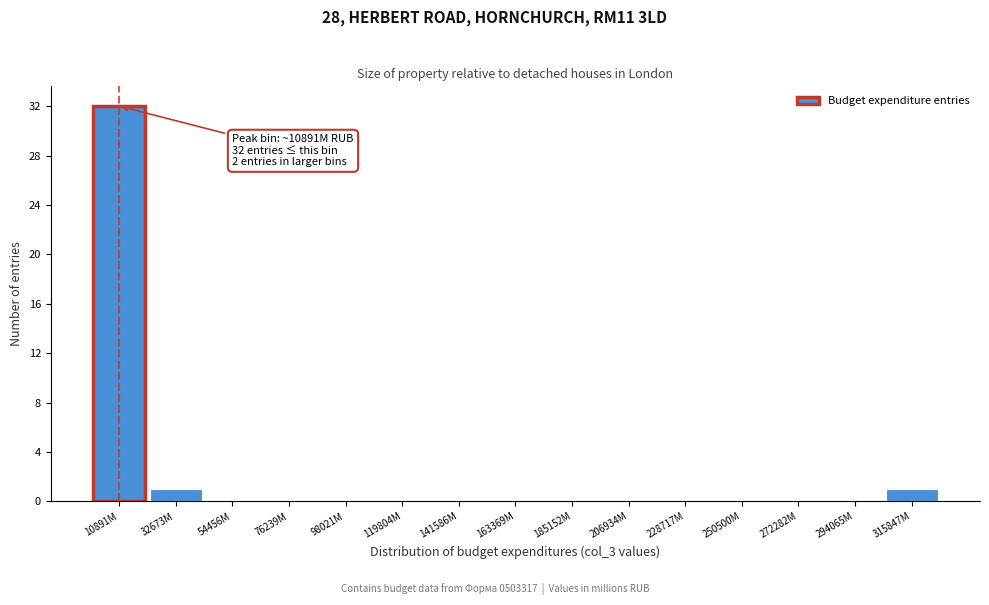

Reading left to right, transcribe all the data shown in this chart.

10891M=32	32673M=1	54456M=0	76239M=0	98021M=0	119804M=0	141586M=0	163369M=0	185152M=0	206934M=0	228717M=0	250500M=0	272282M=0	294065M=0	315847M=1